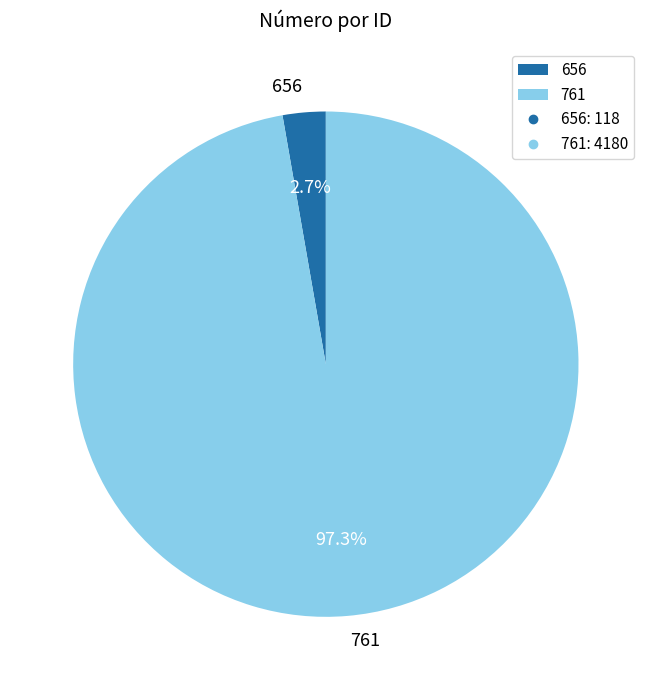

Which slice is the smallest?

656